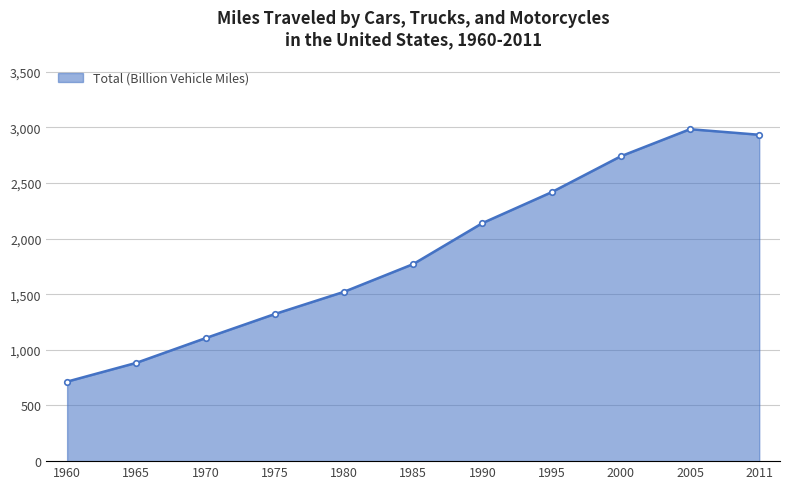

Rank the categories by value from highest to lowest.

2005, 2011, 2000, 1995, 1990, 1985, 1980, 1975, 1970, 1965, 1960